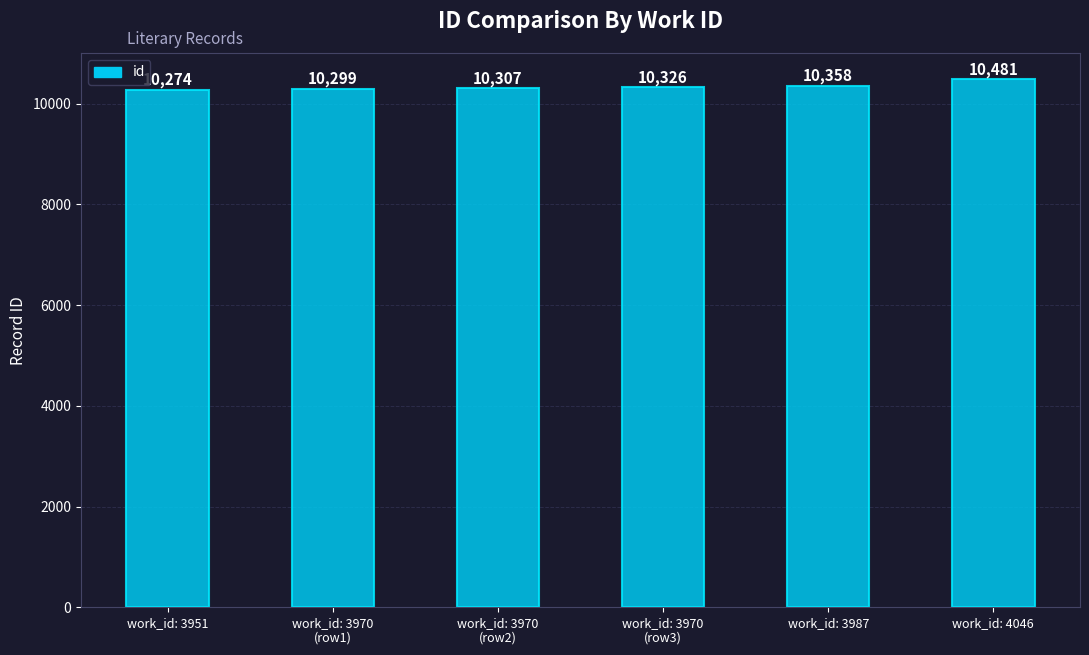

How many bars are there in total?

6